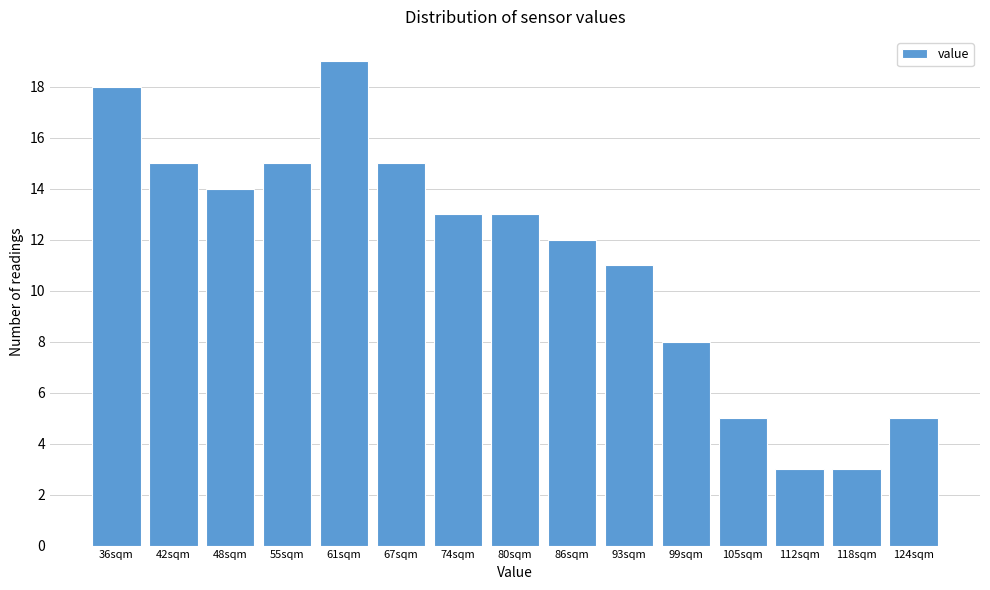

Reading right to left, list all the values displayed in this chart.

124sqm=5	118sqm=3	112sqm=3	105sqm=5	99sqm=8	93sqm=11	86sqm=12	80sqm=13	74sqm=13	67sqm=15	61sqm=19	55sqm=15	48sqm=14	42sqm=15	36sqm=18